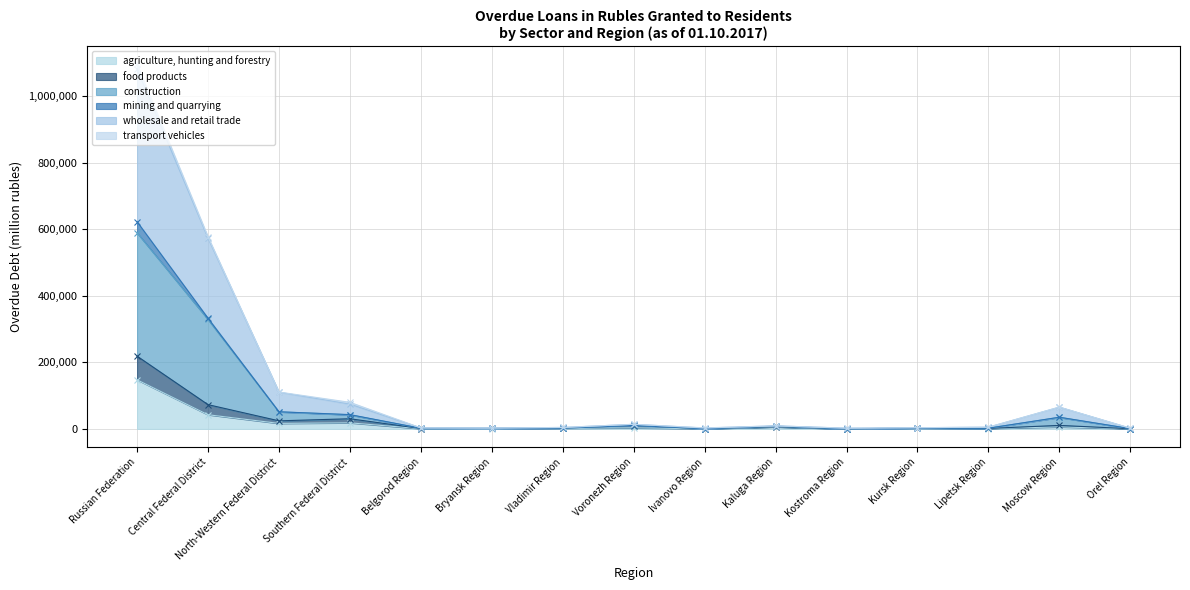

Which series has the largest range (max minus min)?

wholesale and retail trade